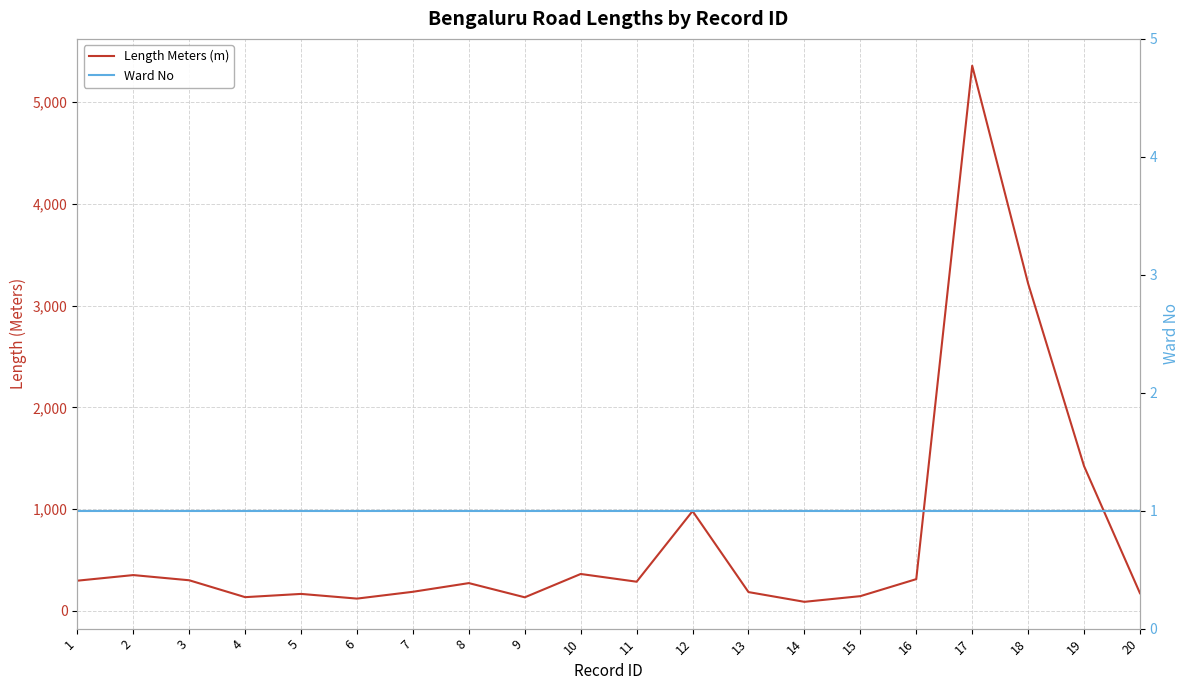

Between 9 and 16, which series saw the biggest shift?

Length Meters (m)